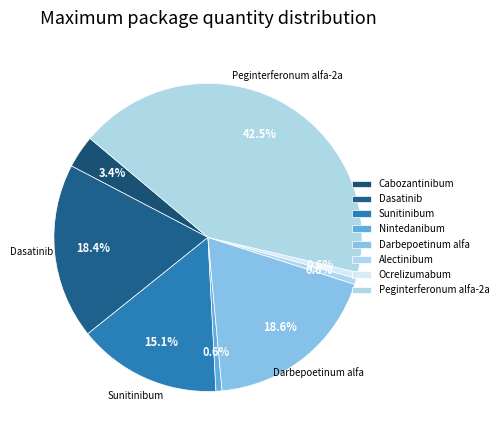

Is the sum of Peginterferonum alfa-2a and Cabozantinibum greater than half?

No